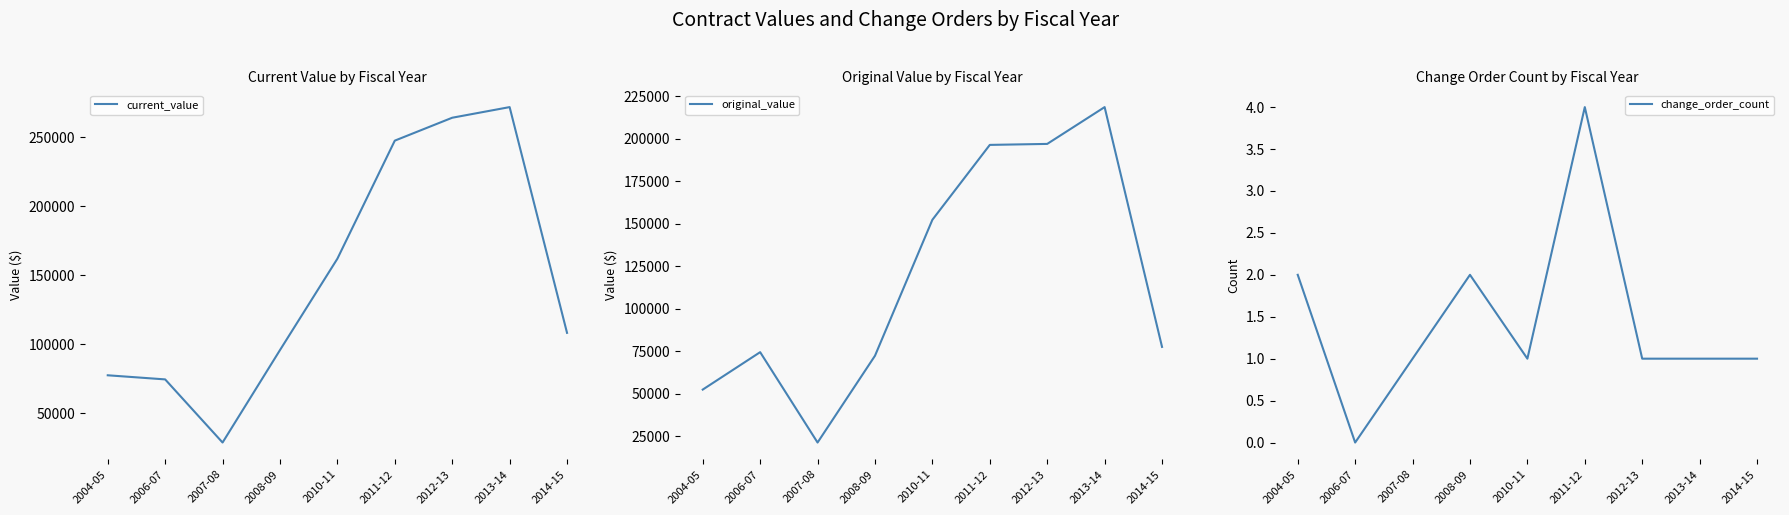

What is the total value across all series at 2012-13?

461344.0